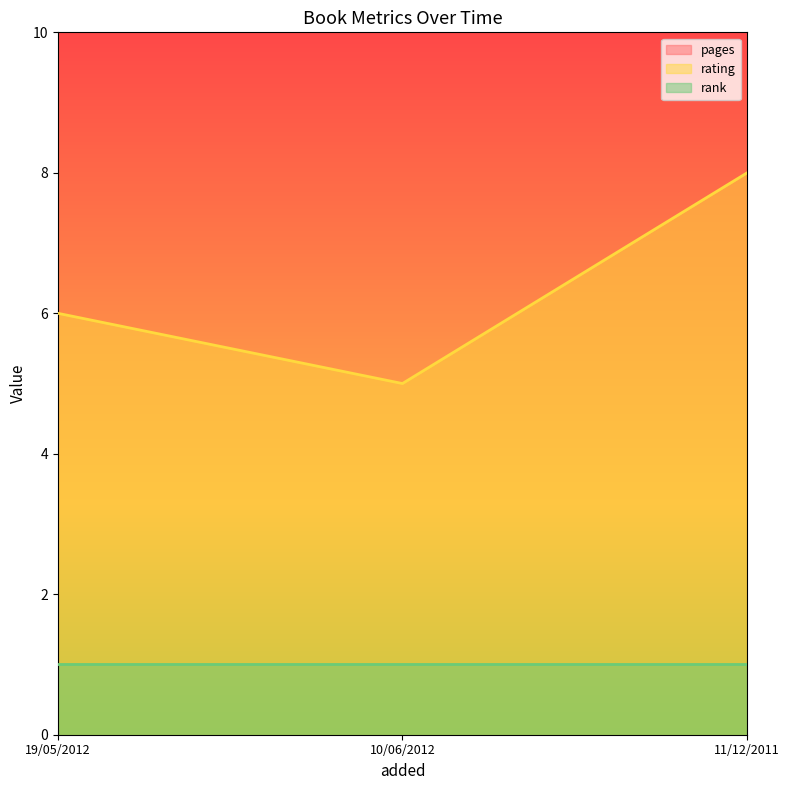

What is the difference between the maximum and minimum values in the rating series?

3